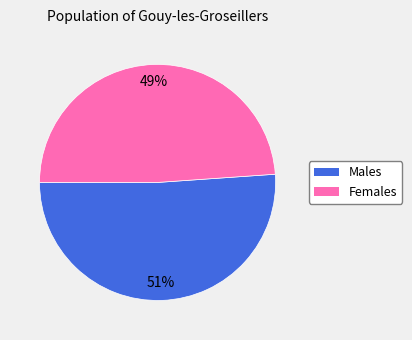

To the nearest percent, what is the difference between the largest and smallest slice percentages?

2%